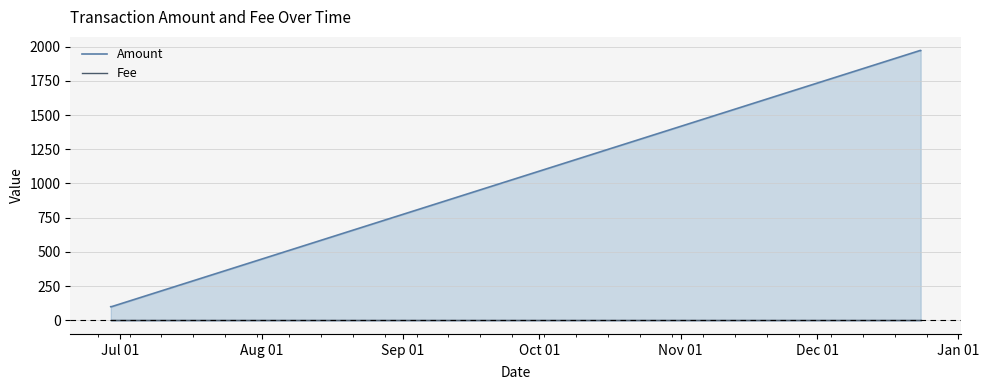

True or false: Amount and Fee intersect in this chart.

False